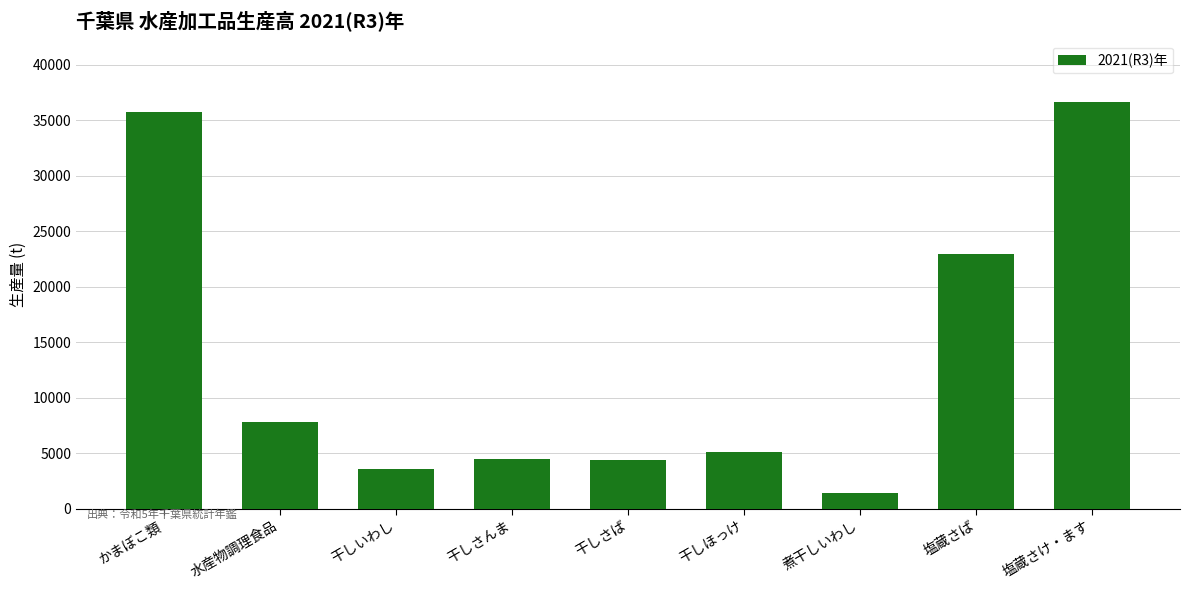

What is the greatest value displayed?

36670